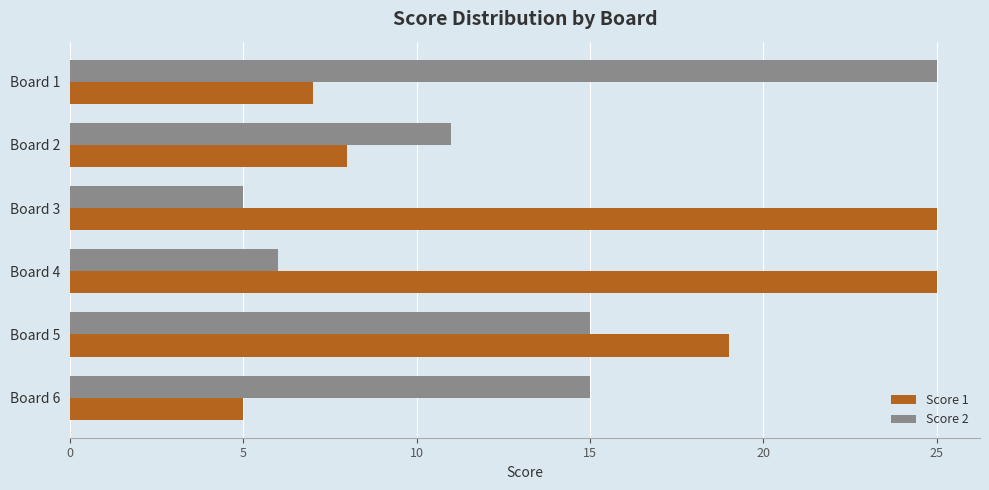

Where is Score 1 nearest to the value 15?

Board 5